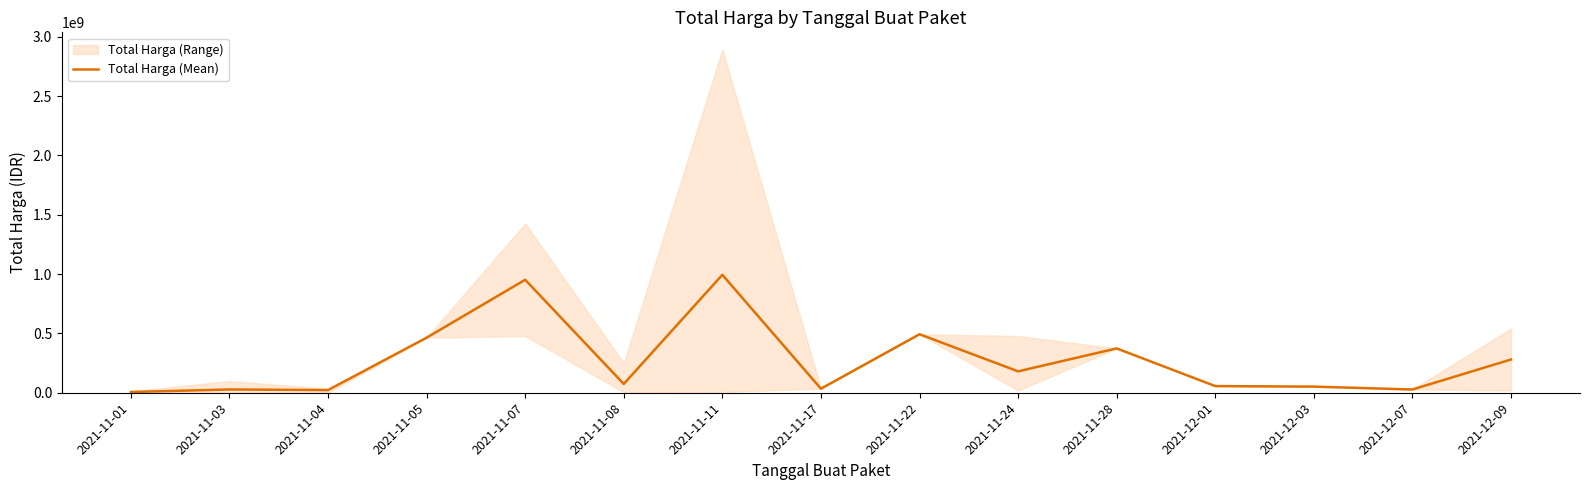

Which label corresponds to the smallest value in the chart?

2021-11-01